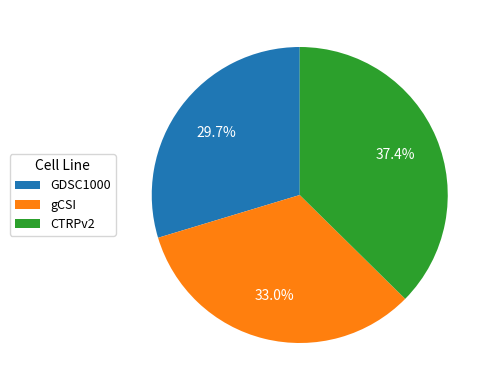

To the nearest percent, what is the difference between the largest and smallest slice percentages?

8%